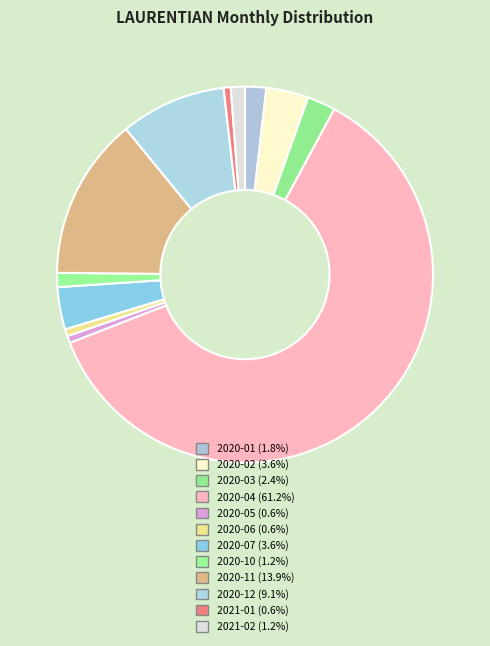

What is the largest slice in the pie chart?

2020-04